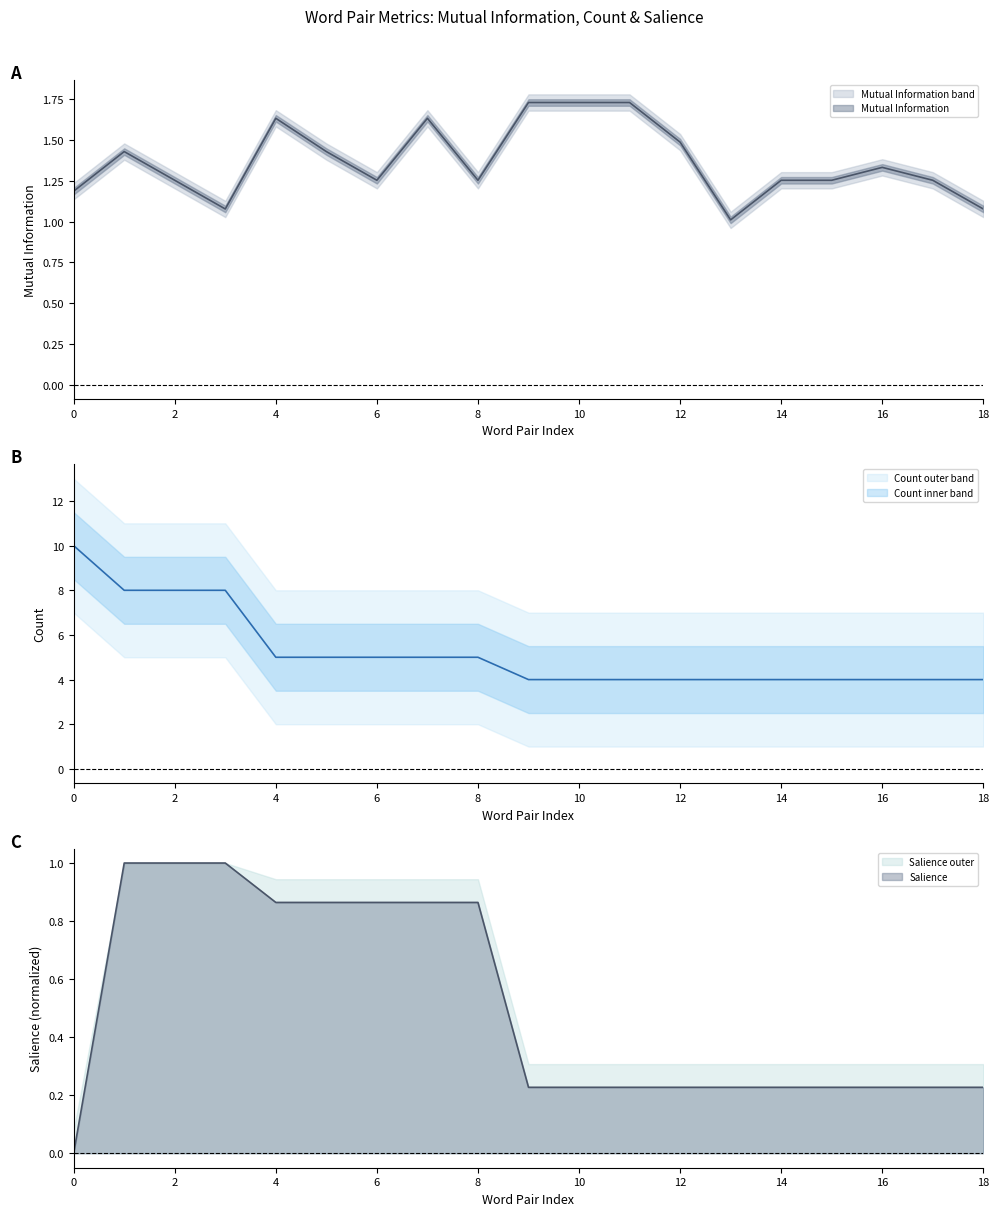

How many lines are shown in the chart?

2